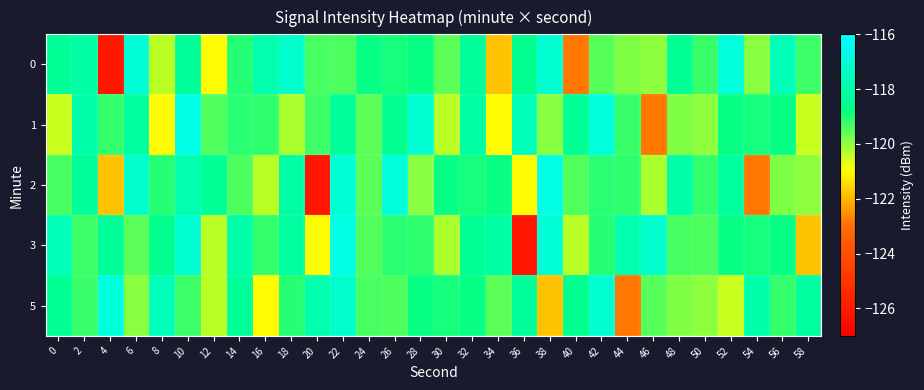

At which category does the chart reach its minimum across all series?

4